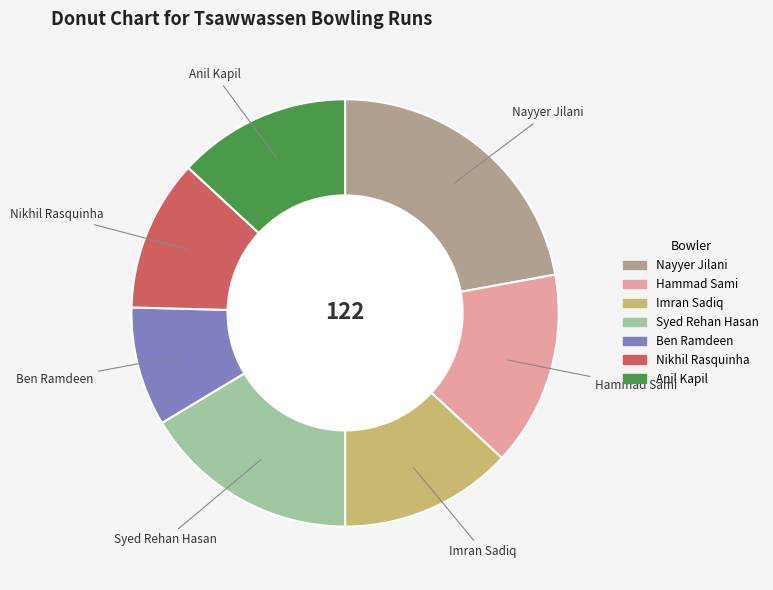

Does Anil Kapil represent more than half of the total?

No